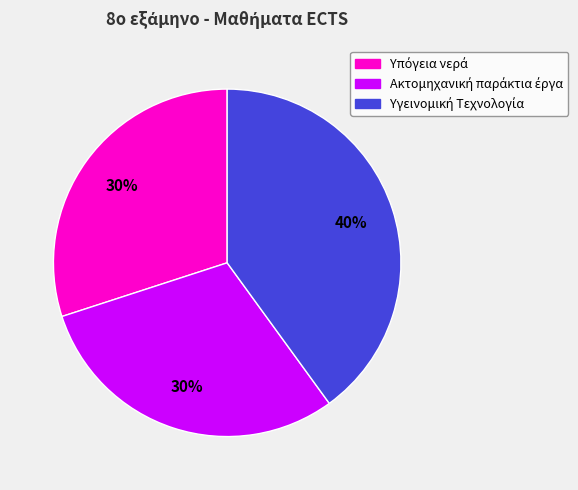

To the nearest percent, what is the difference between the largest and smallest slice percentages?

10%